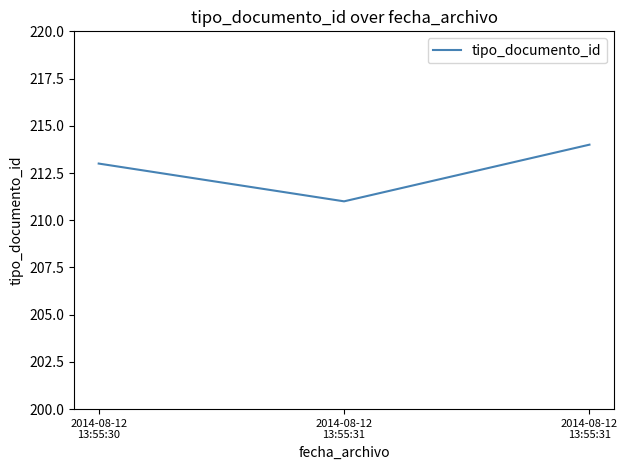

What is the minimum value shown in the chart?

211